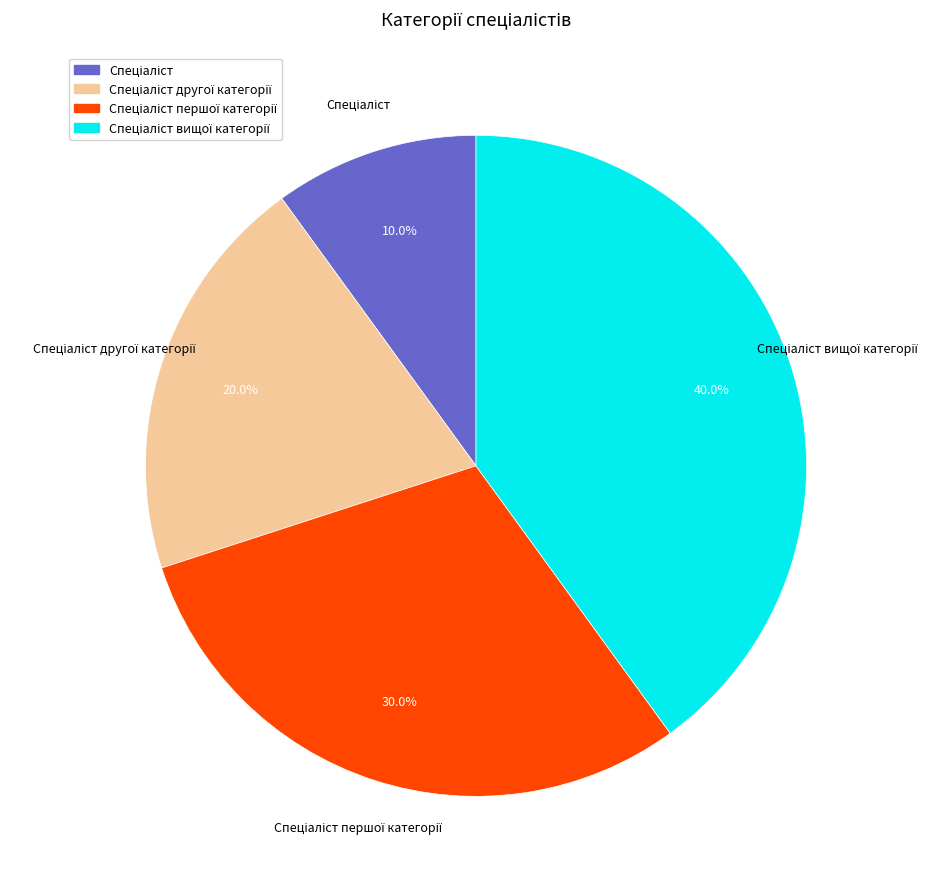

Does any single category account for the majority?

No